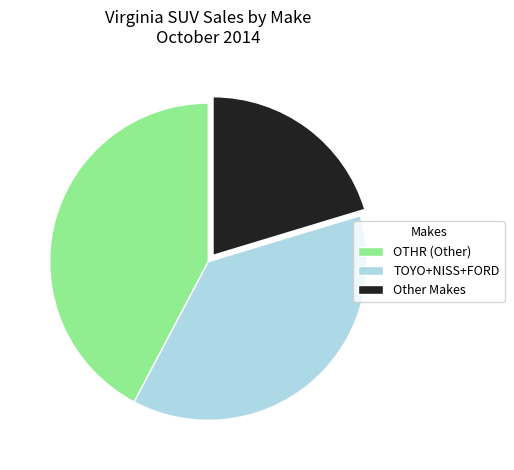

Does Other Makes represent more than half of the total?

No